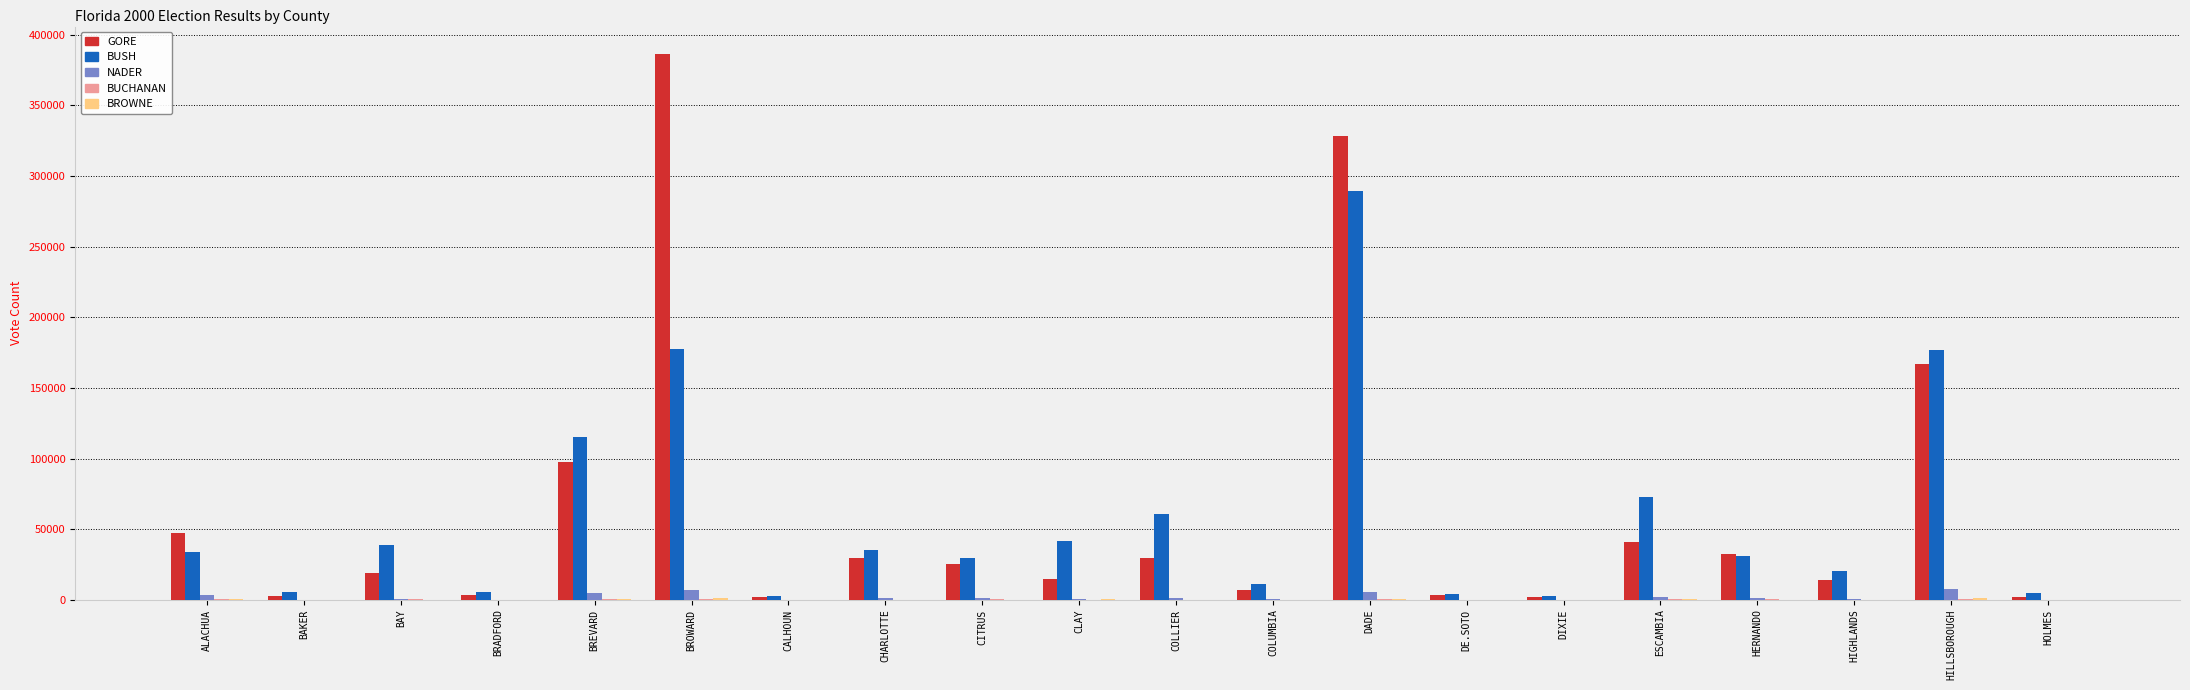

Which series changed the most between ALACHUA and ESCAMBIA?

BUSH